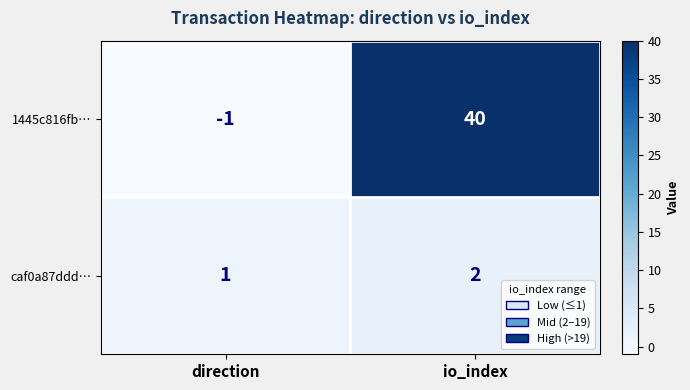

Which label corresponds to the smallest value in the chart?

direction